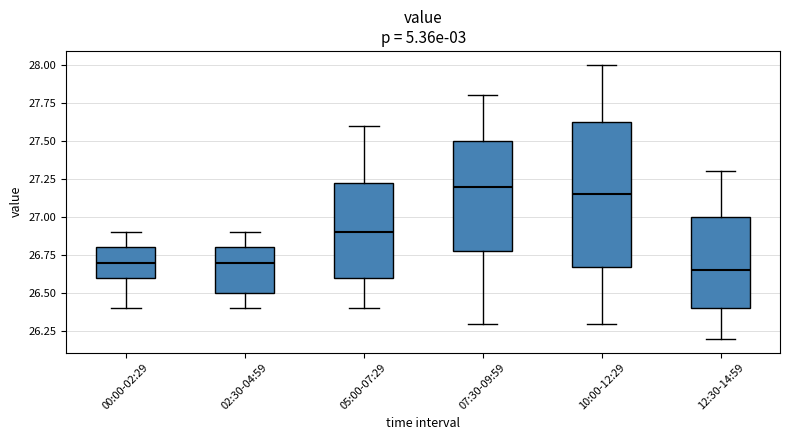

Comparing the boxes themselves (not the whiskers), which one is the tallest?

10:00-12:29